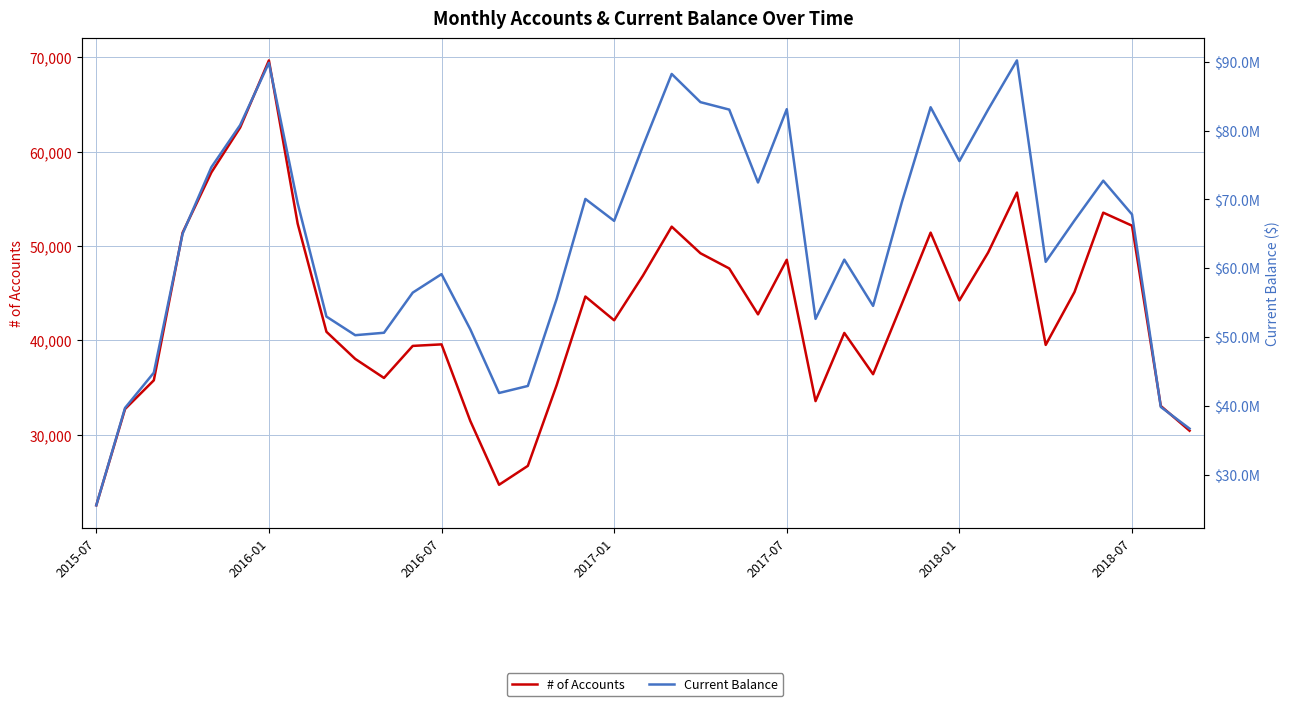

The value of Current Balance at 10 is 23423817.4. True or false?

False